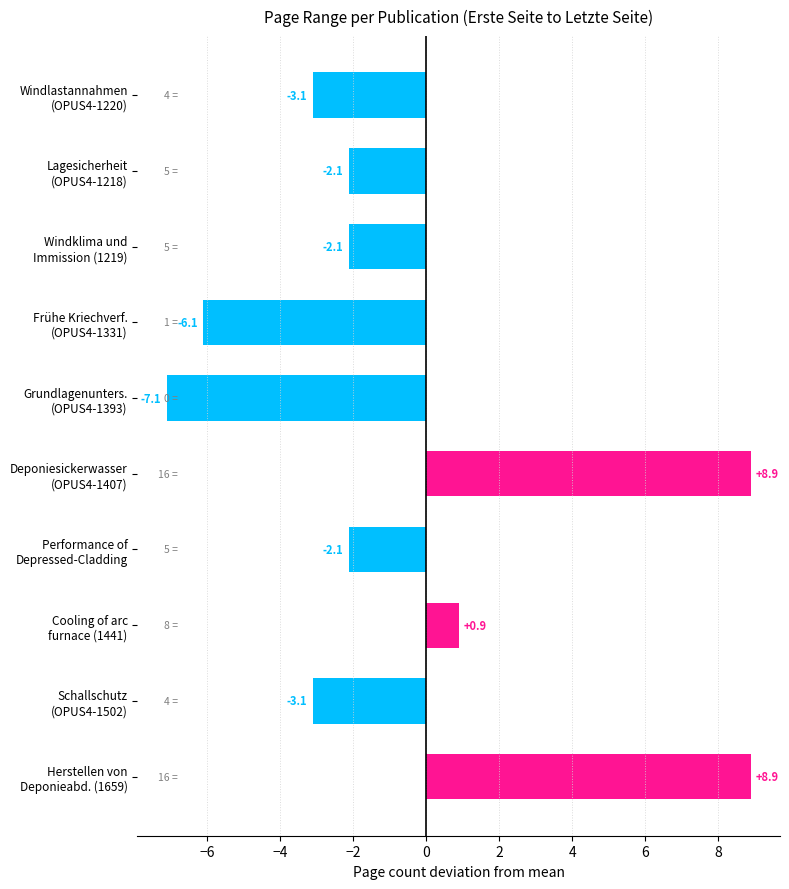

How many series are shown in this chart?

1